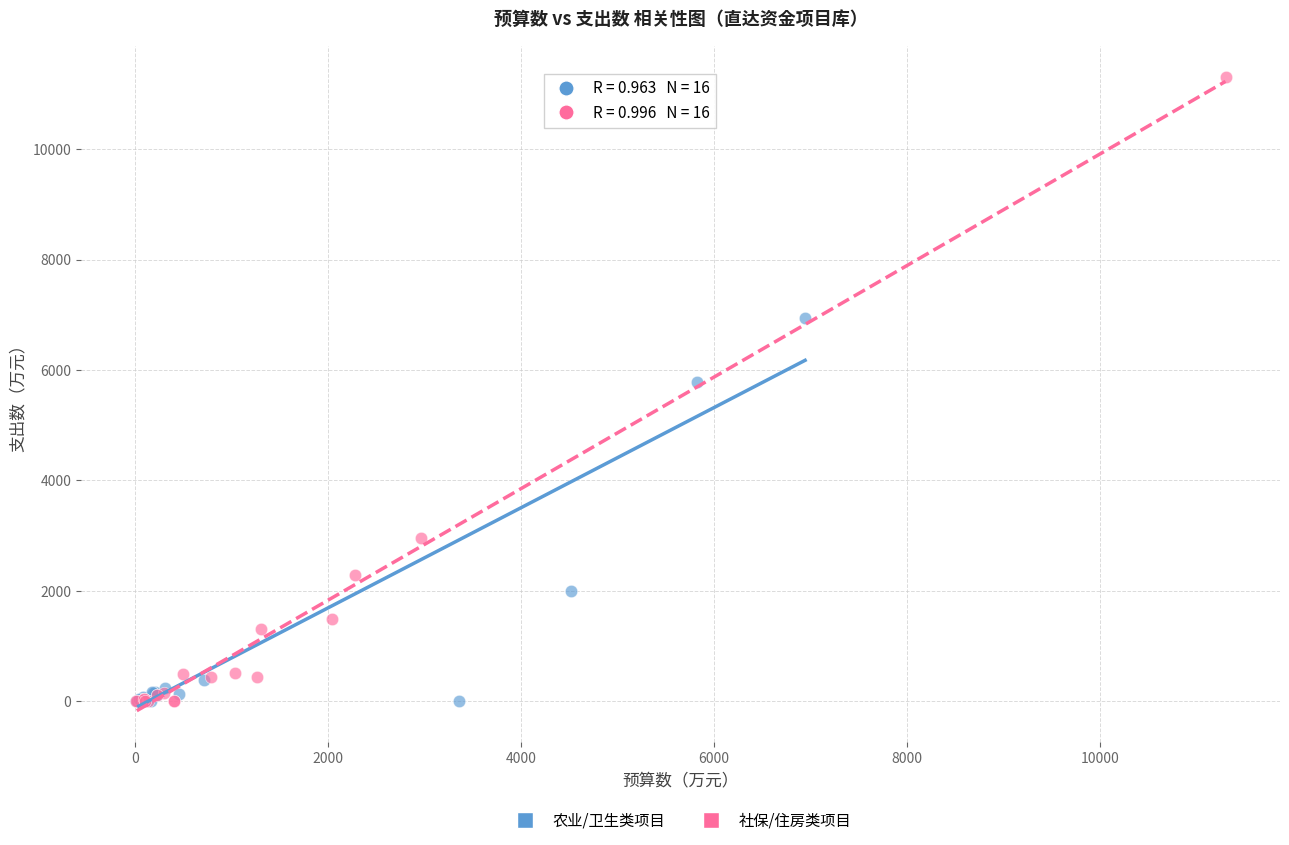

What are all the series names shown in the legend?

农业/卫生类项目, 社保/住房类项目